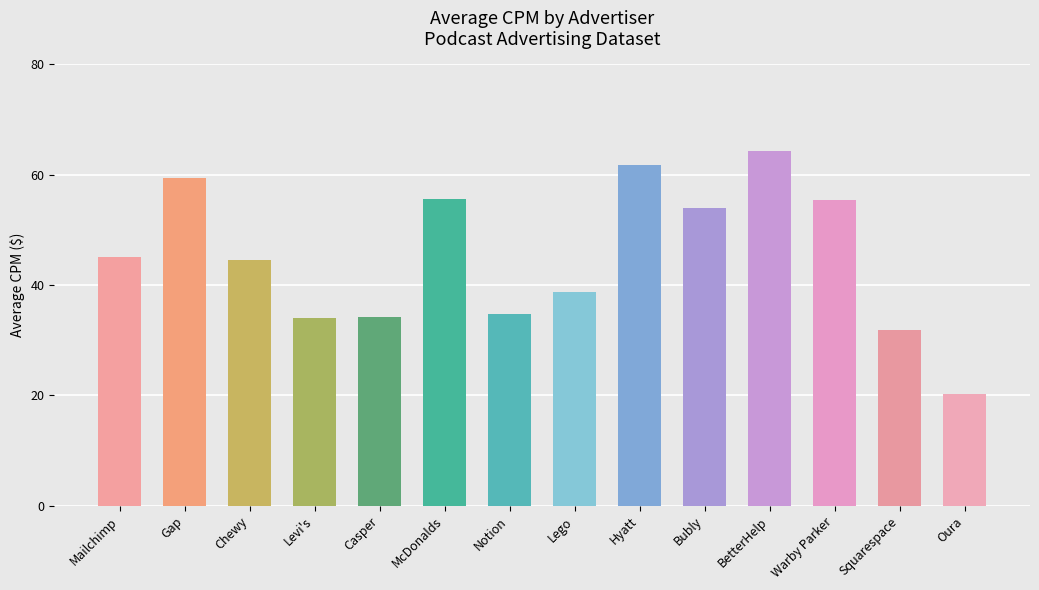

True or false: the data shows 55.5 at Warby Parker.

True